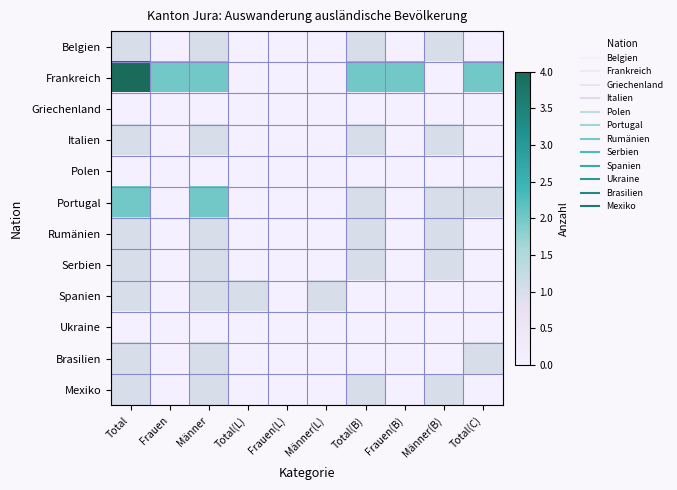

What is the spread (max minus min) of values at Total(L)?

1